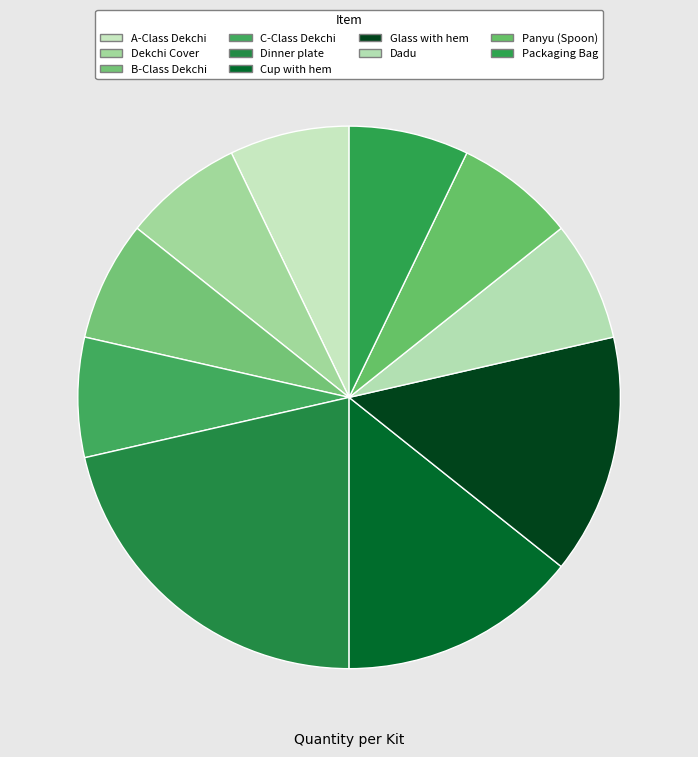

Count the number of slices in the pie.

10